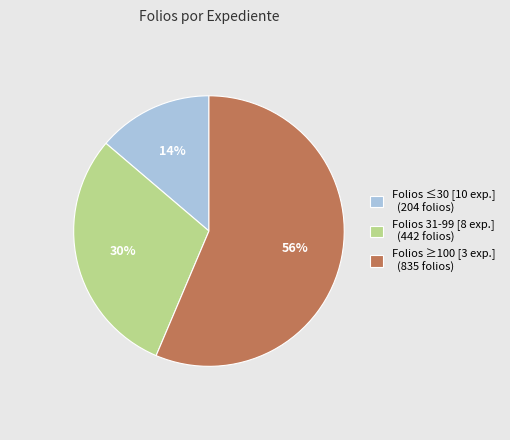

Combined, do Folios ≥100 [3 exp.] (835 folios) and Folios ≤30 [10 exp.] (204 folios) account for over 50%?

Yes